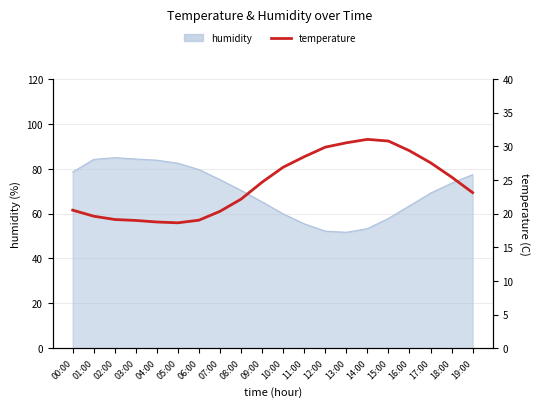

How many lines are shown in the chart?

1